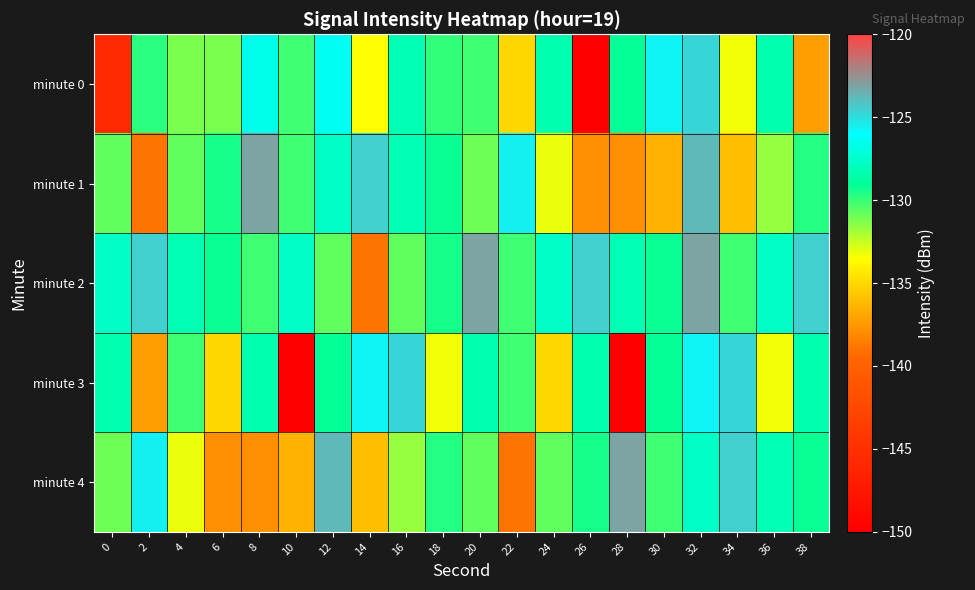

At which category is the sum across all series the highest?

32